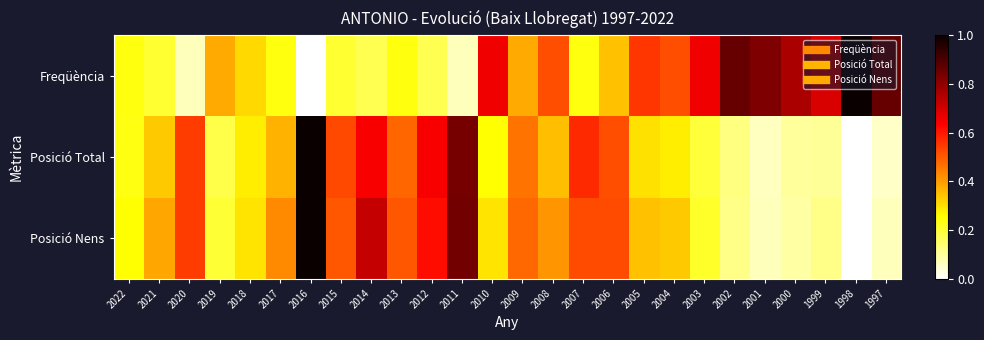

How many data points does each series have?

26